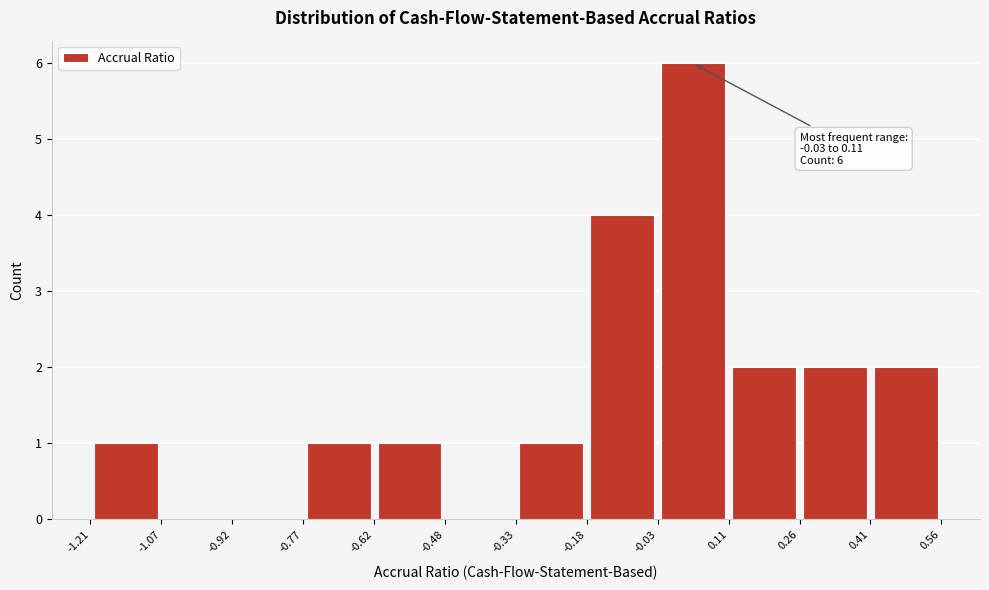

Which range on the x-axis has the tallest bar?

-0.03 to 0.11